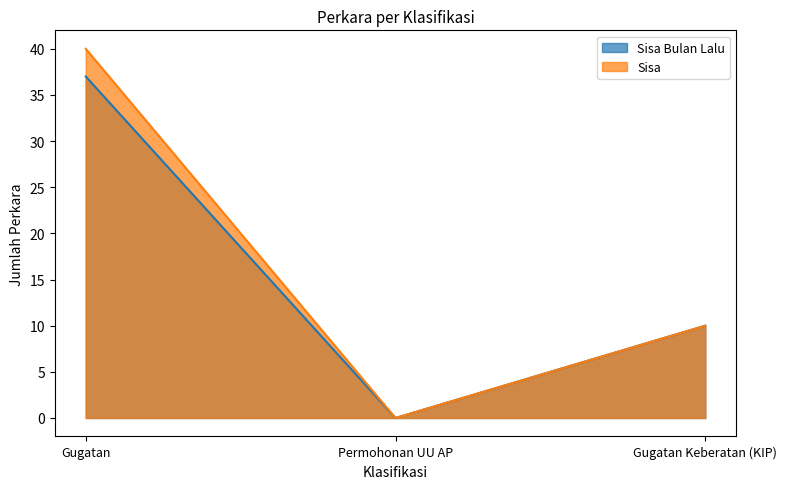

The value of Sisa at Gugatan is 40. True or false?

True